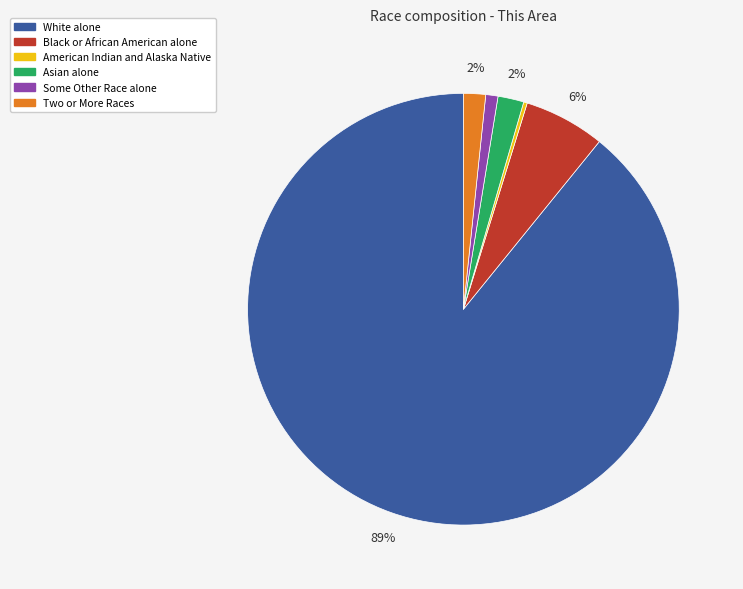

Does any single category account for the majority?

Yes